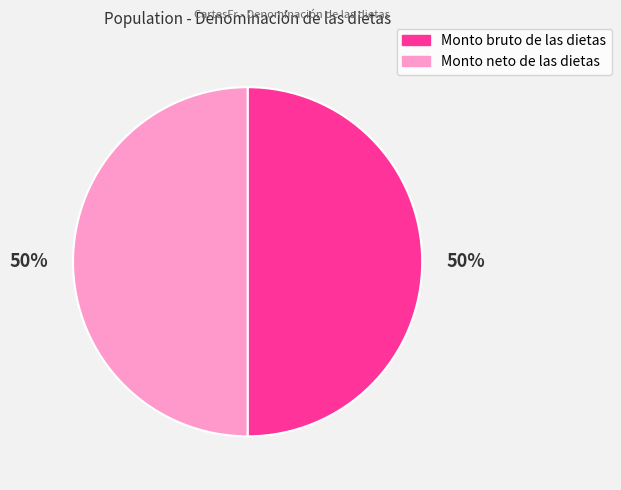

The Monto neto de las dietas slice represents 50% of the pie. True or false?

True